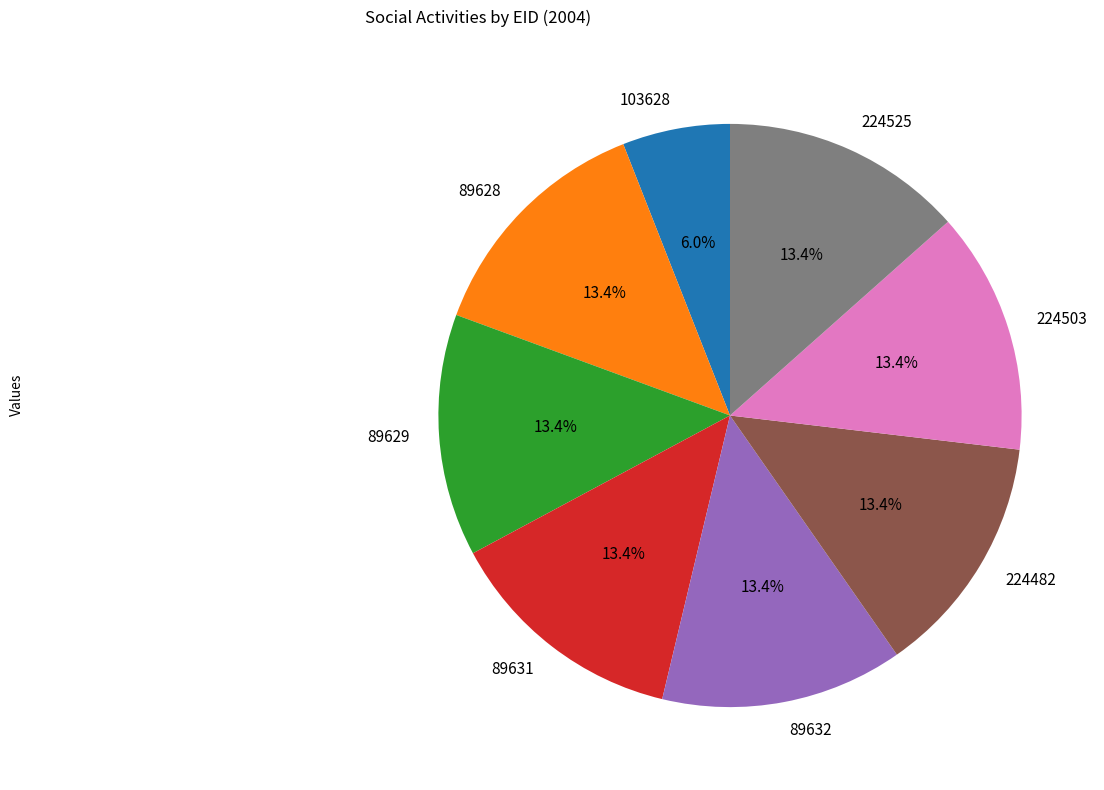

To the nearest percent, what is the difference between the largest and smallest slice percentages?

7%